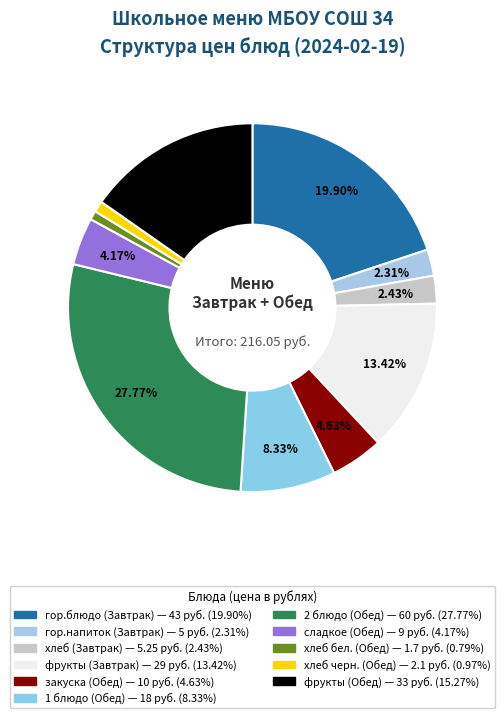

Combined, do гор.блюдо (Завтрак) and сладкое (Обед) account for over 50%?

No